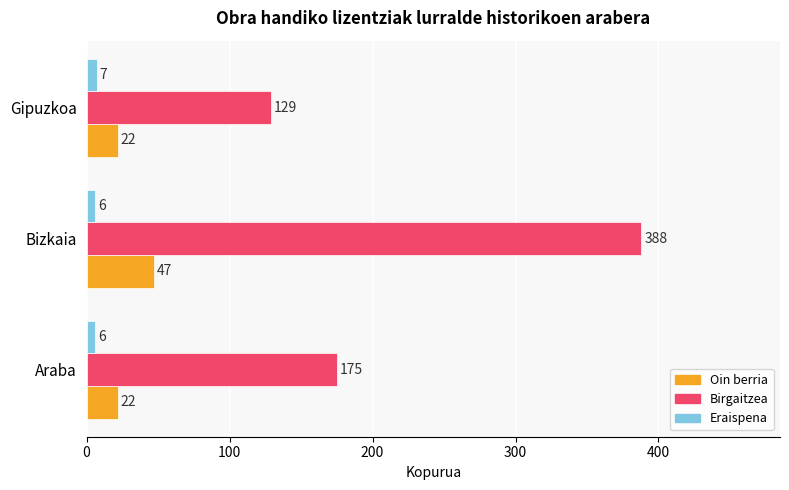

How many values in the Birgaitzea series are below 175?

1